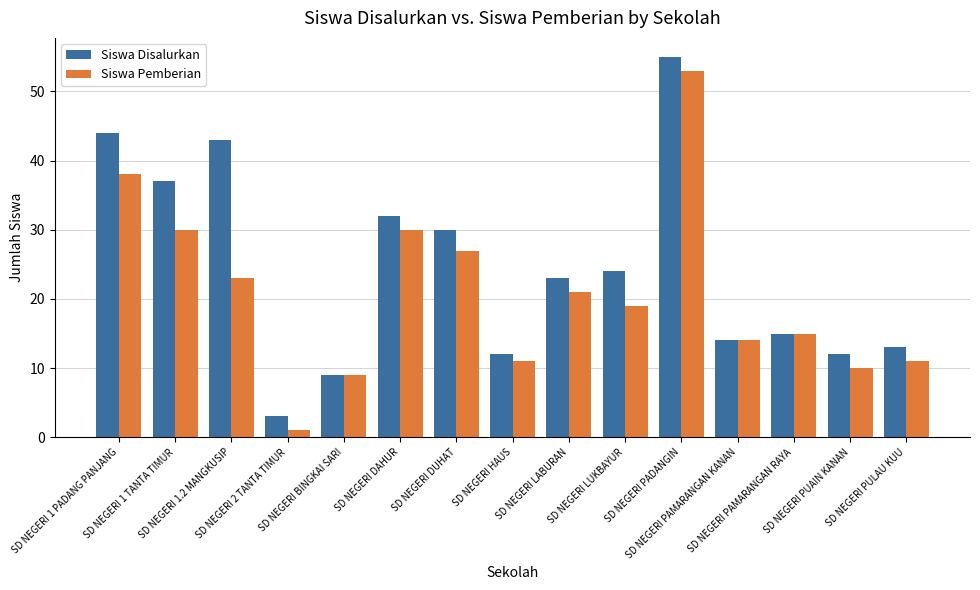

How many data points does each series have?

15